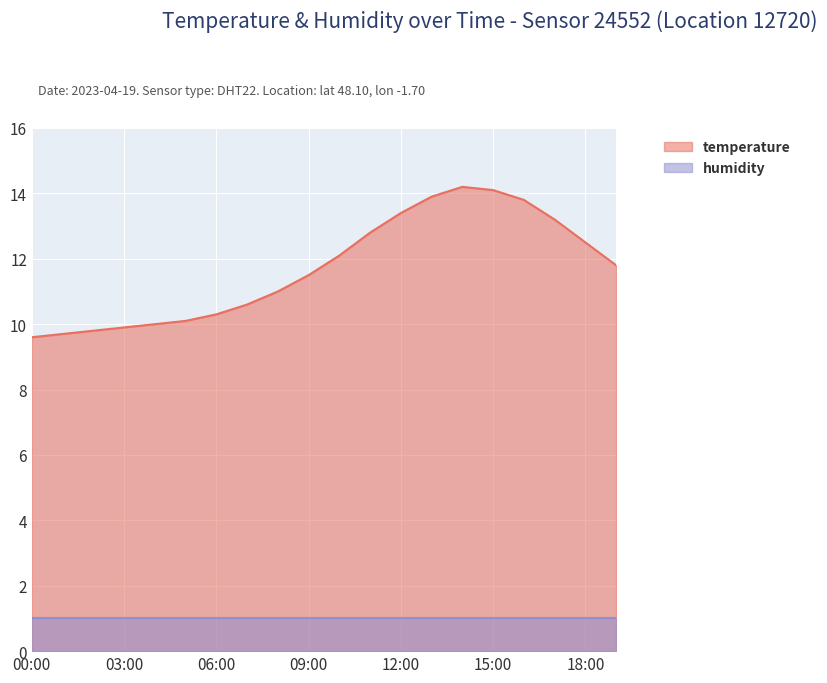

What is the label of the 9th point from the left?

08:00